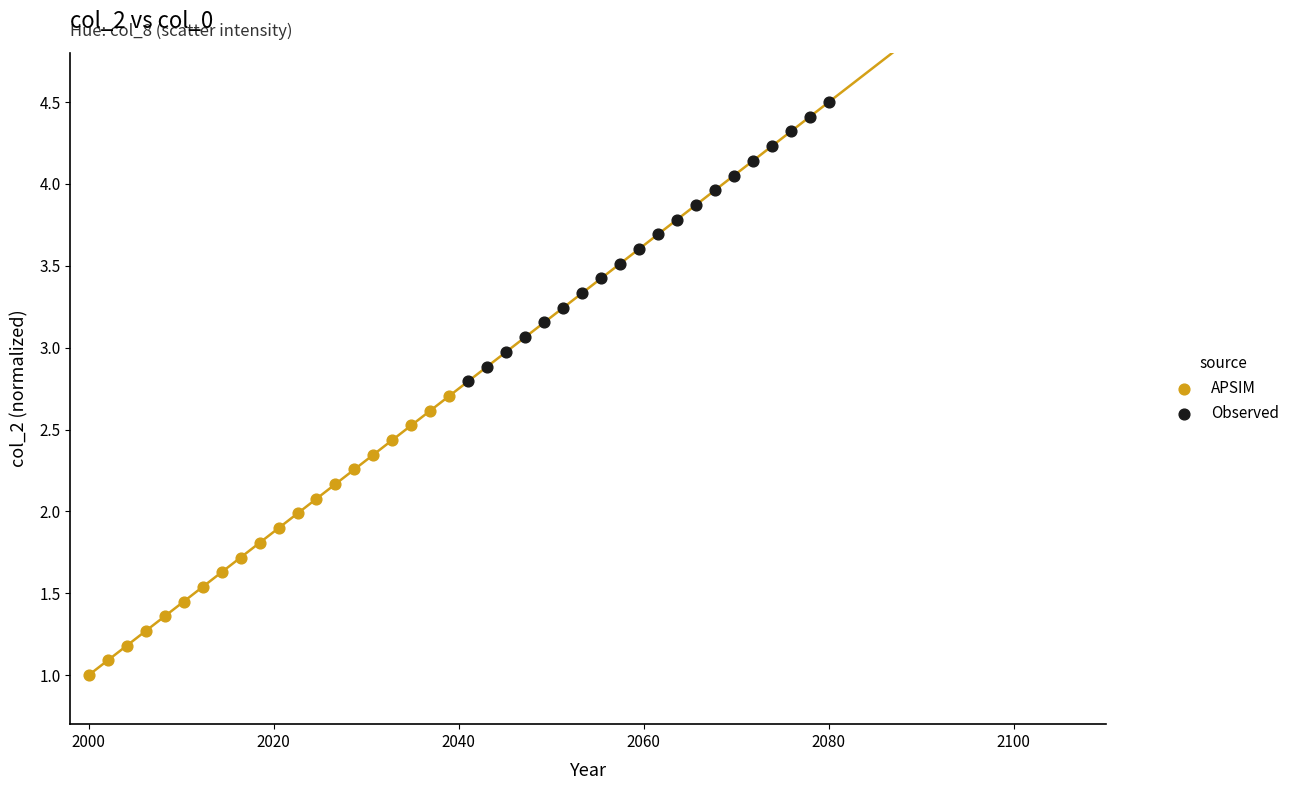

Which series reaches the minimum Y coordinate?

APSIM